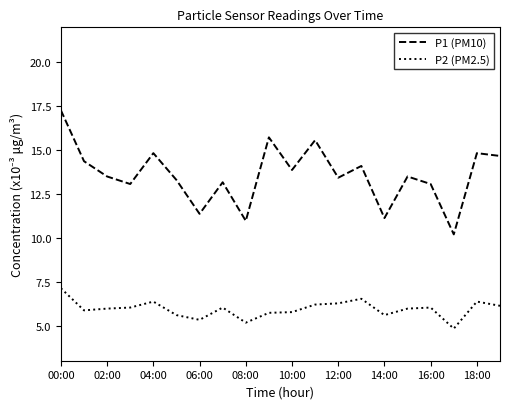

What is the difference between the maximum and minimum values in the P2 (PM2.5) series?

2.3